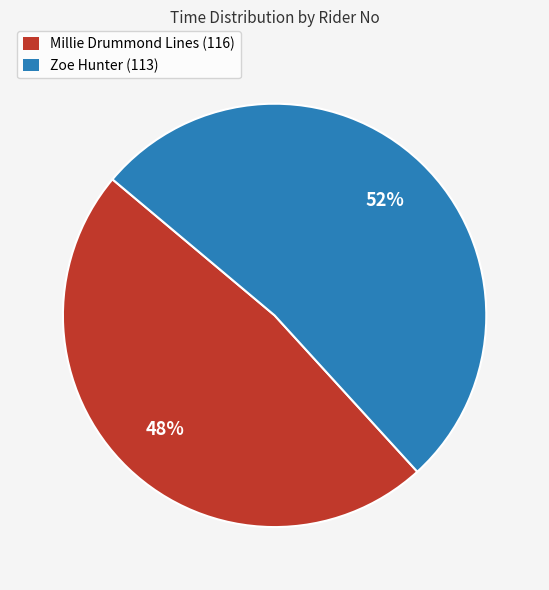

To the nearest percent, what is the difference between the largest and smallest slice percentages?

4%